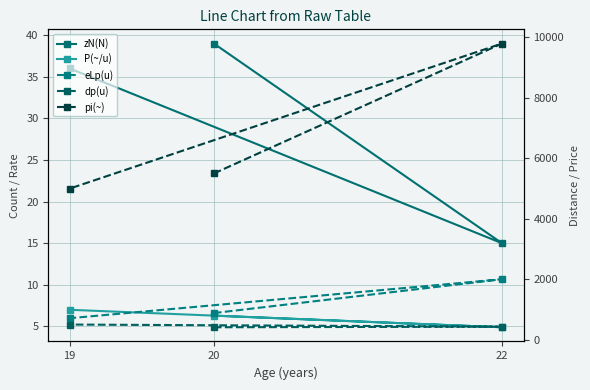

List the series in order of their peak value, lowest first.

P(~/u), zN(N), dp(u), eLp(u), pi(~)